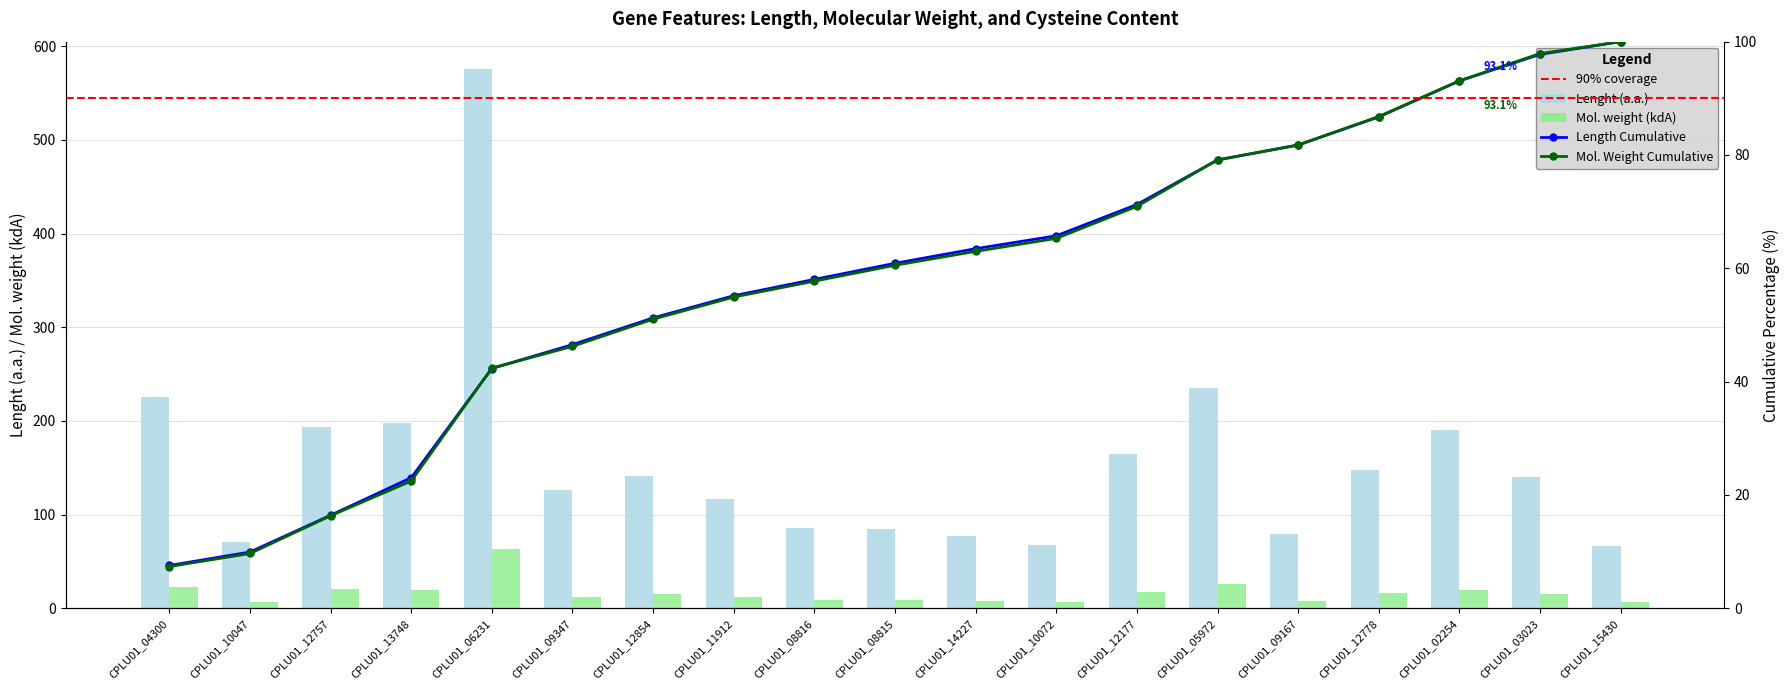

Is the value of Lenght (a.a.) at CPLU01_14227 greater than the value of Mol. weight (kdA) at CPLU01_10047?

Yes